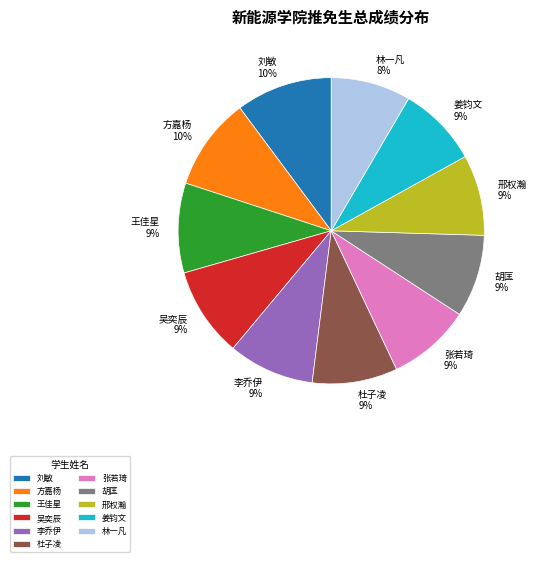

Is it true that 姜钧文 is 21% of the pie?

False